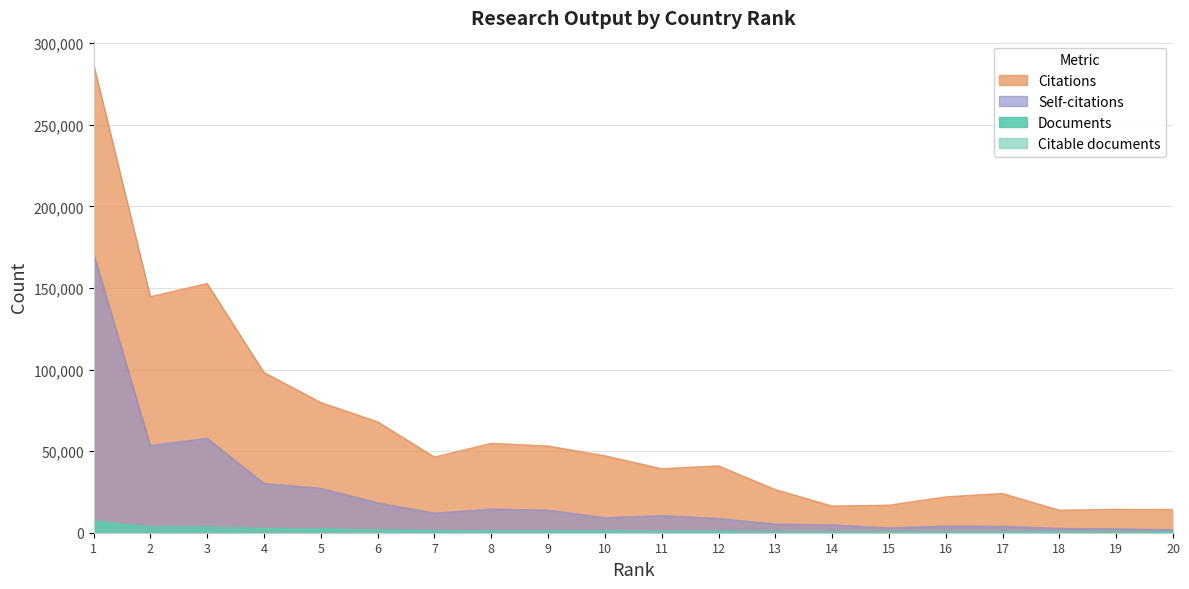

What is the average value of the Citable documents series?

1494